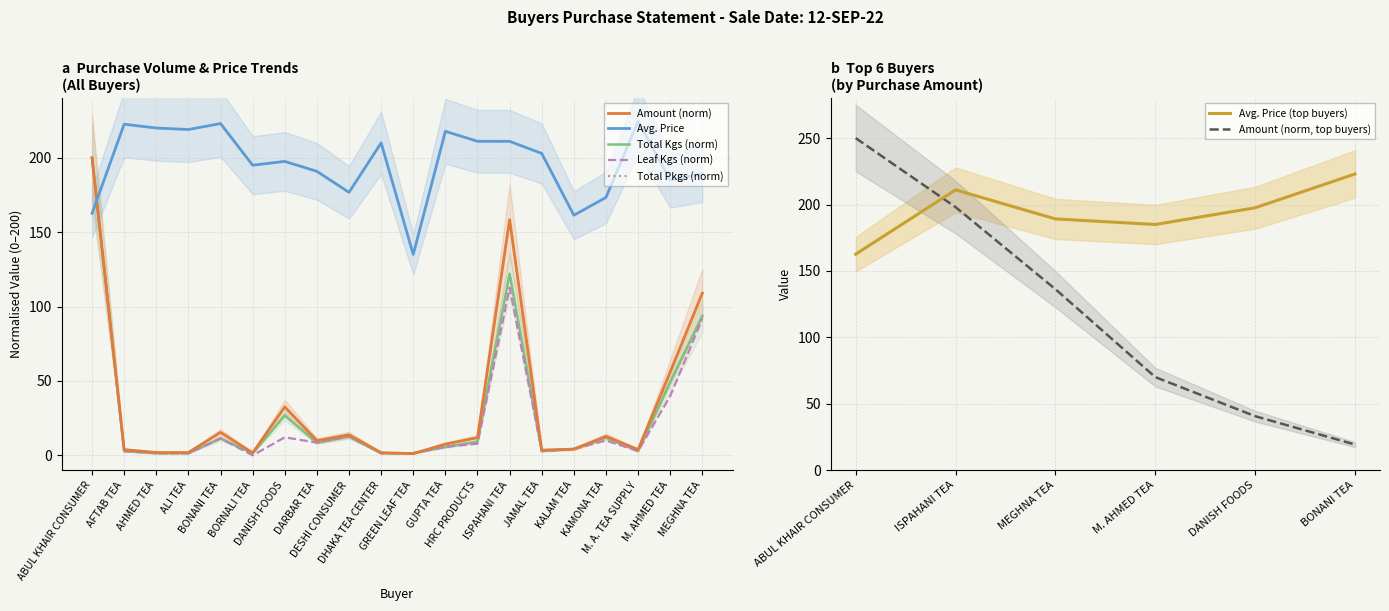

What position from the right is KAMONA TEA?

4